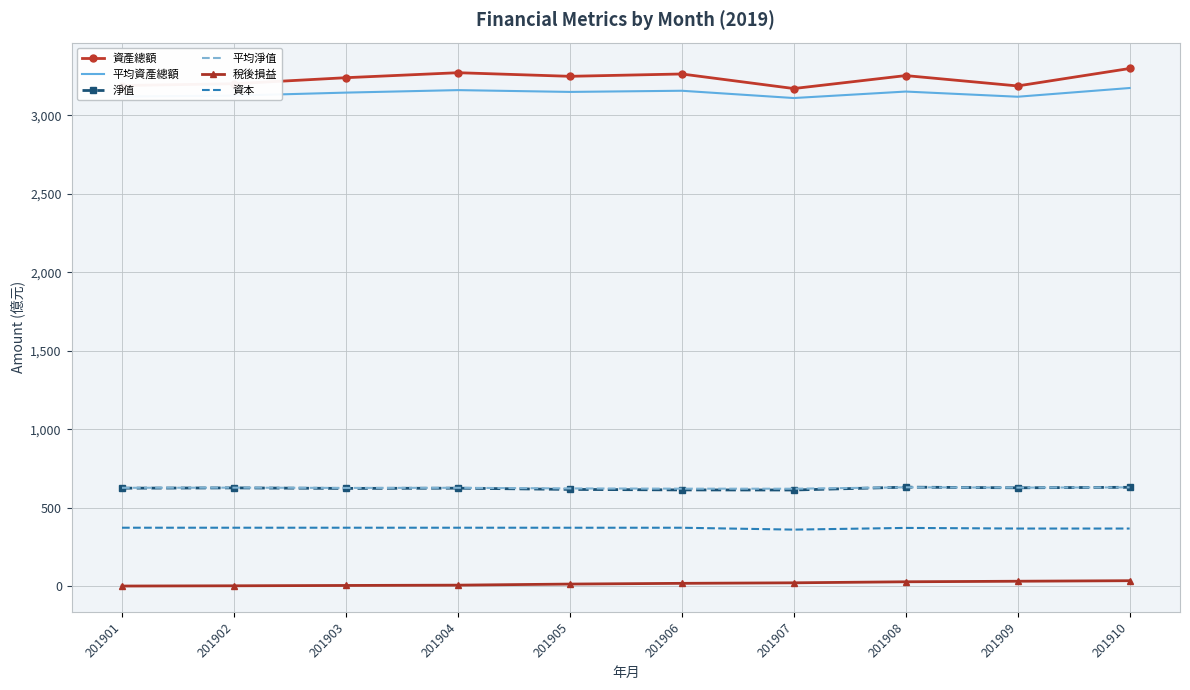

True or false: 資產總額 and 平均資產總額 intersect in this chart.

False